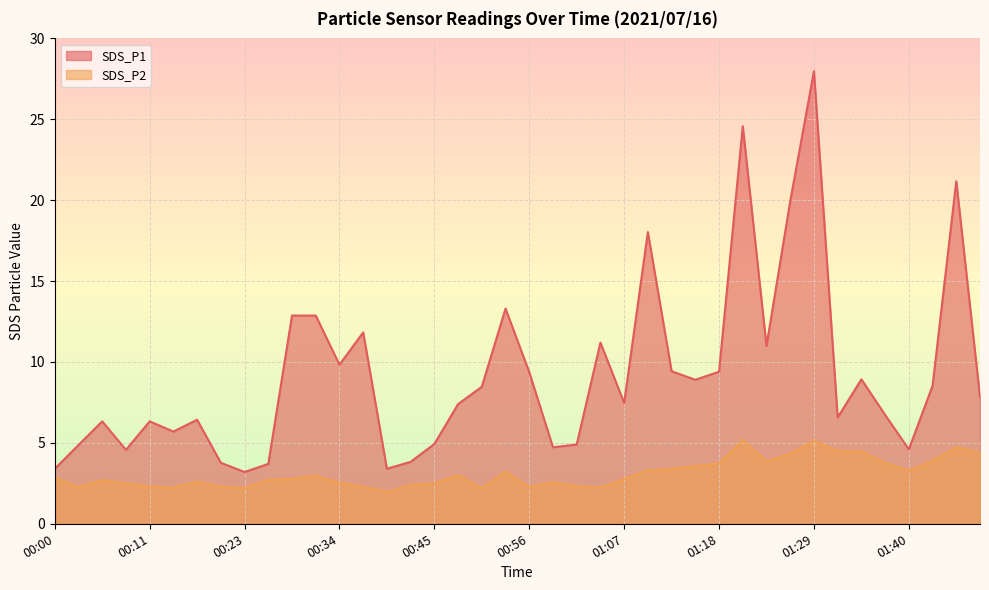

What is the label of the 33rd point from the left?

01:29